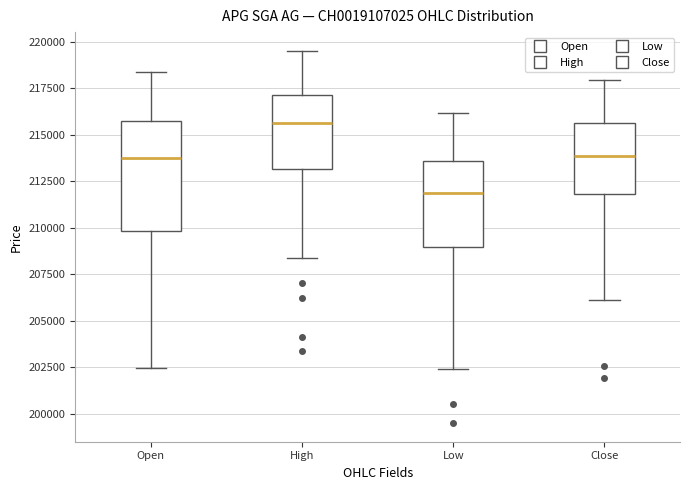

Where is the lower edge of the box for Close on the y-axis? The values are not printed on the chart, so give them approximately, as read against the axis.

212000